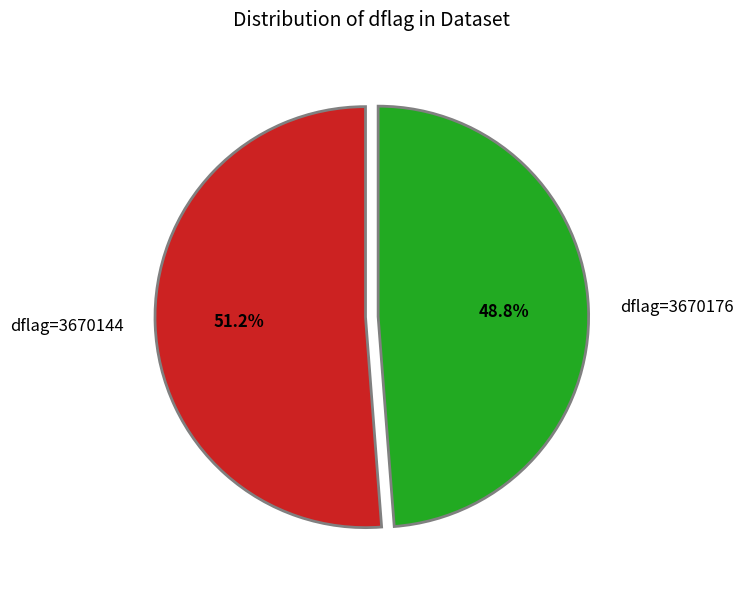

Which category has the smallest portion of the pie?

dflag=3670176